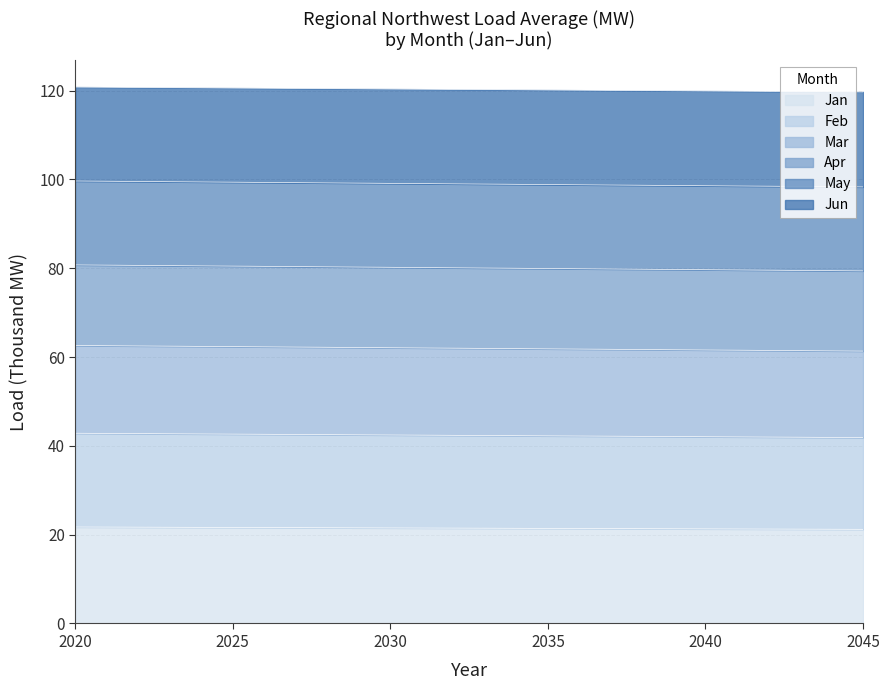

Where does the Jun series first go above 80?

2020